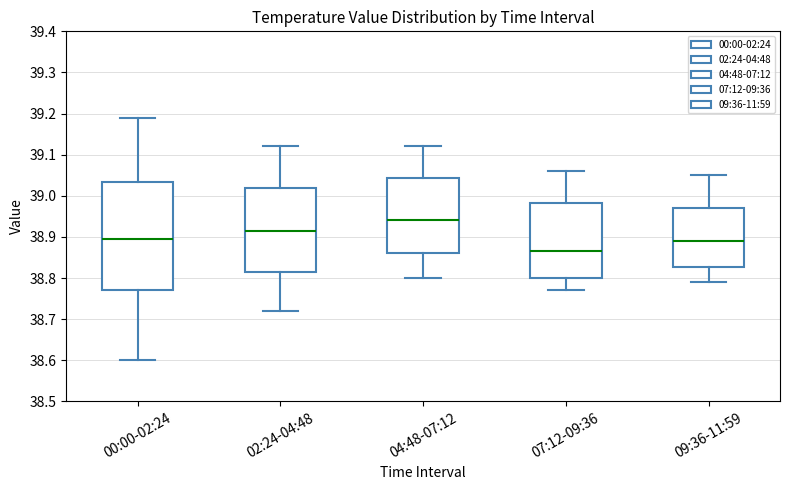

Reading left to right, transcribe this box plot: for each box, give where its median line is, the range the box spans, and where its two whiskers end, as read against the y-axis. The values are not printed on the chart, so give them approximately, as read against the axis.

00:00-02:24: median 38.90, box 38.77 to 39.03, whiskers 38.60 to 39.19
02:24-04:48: median 38.92, box 38.82 to 39.02, whiskers 38.72 to 39.12
04:48-07:12: median 38.94, box 38.86 to 39.04, whiskers 38.80 to 39.12
07:12-09:36: median 38.87, box 38.80 to 38.98, whiskers 38.77 to 39.06
09:36-11:59: median 38.89, box 38.83 to 38.97, whiskers 38.79 to 39.05